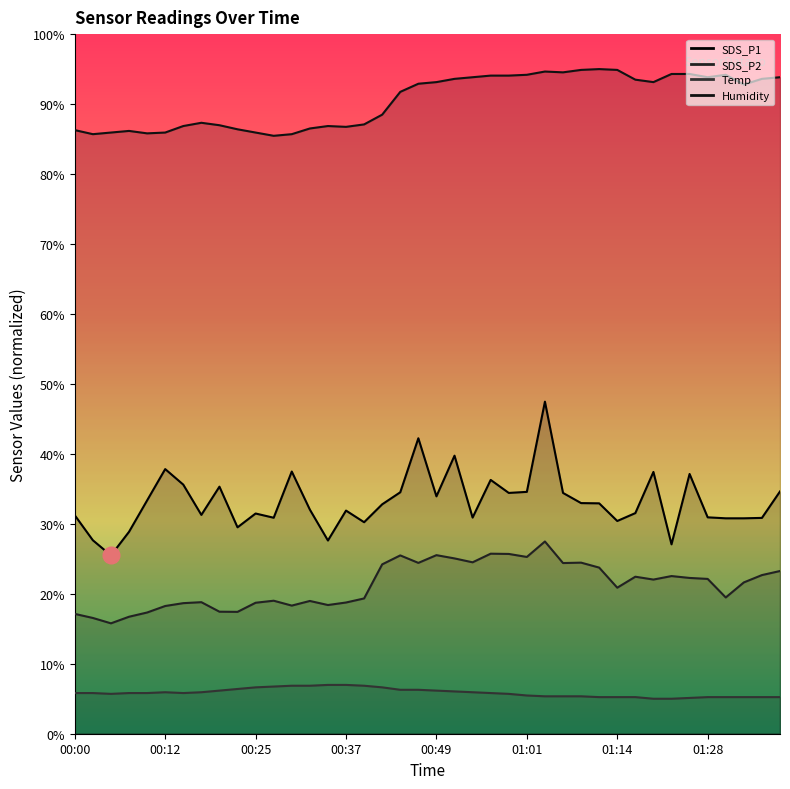

How many interior local peaks does the SDS_P1 series have?

11